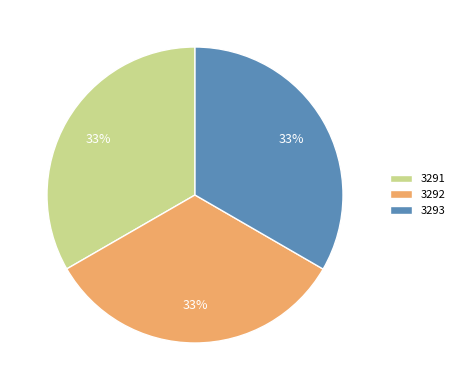

What is the ratio of the value at 3291 to the value at 3292?

1.0